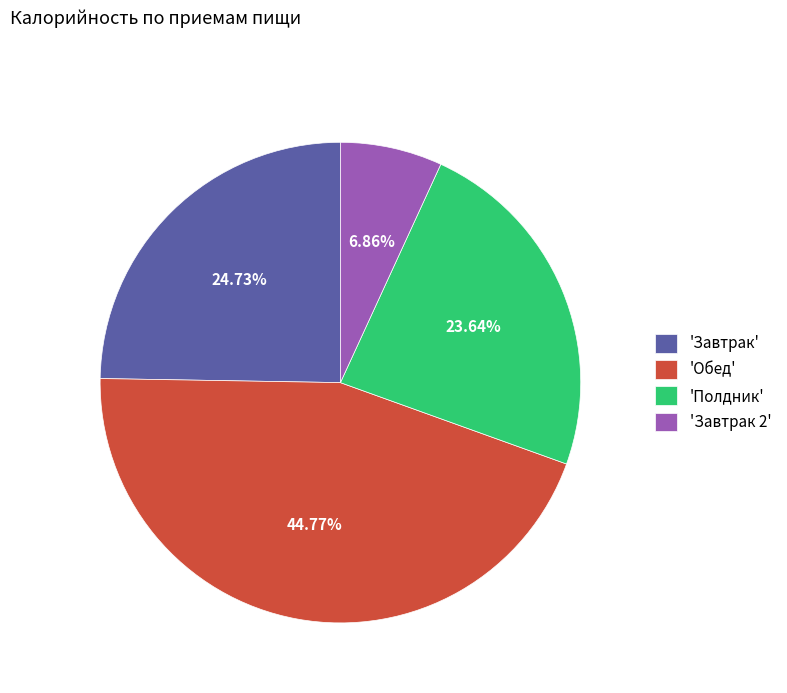

To the nearest percent, what is the average slice percentage?

25%